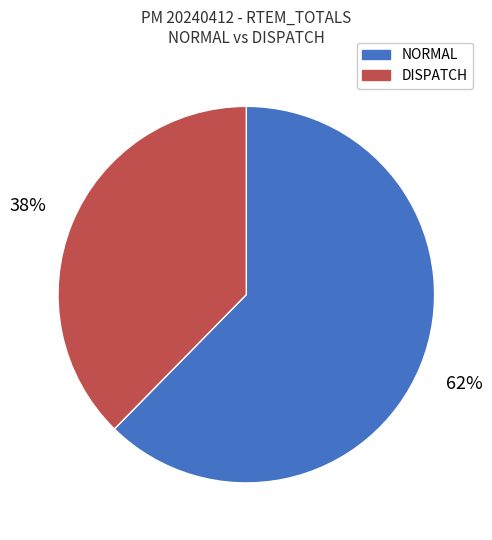

How many slices are in this pie chart?

2